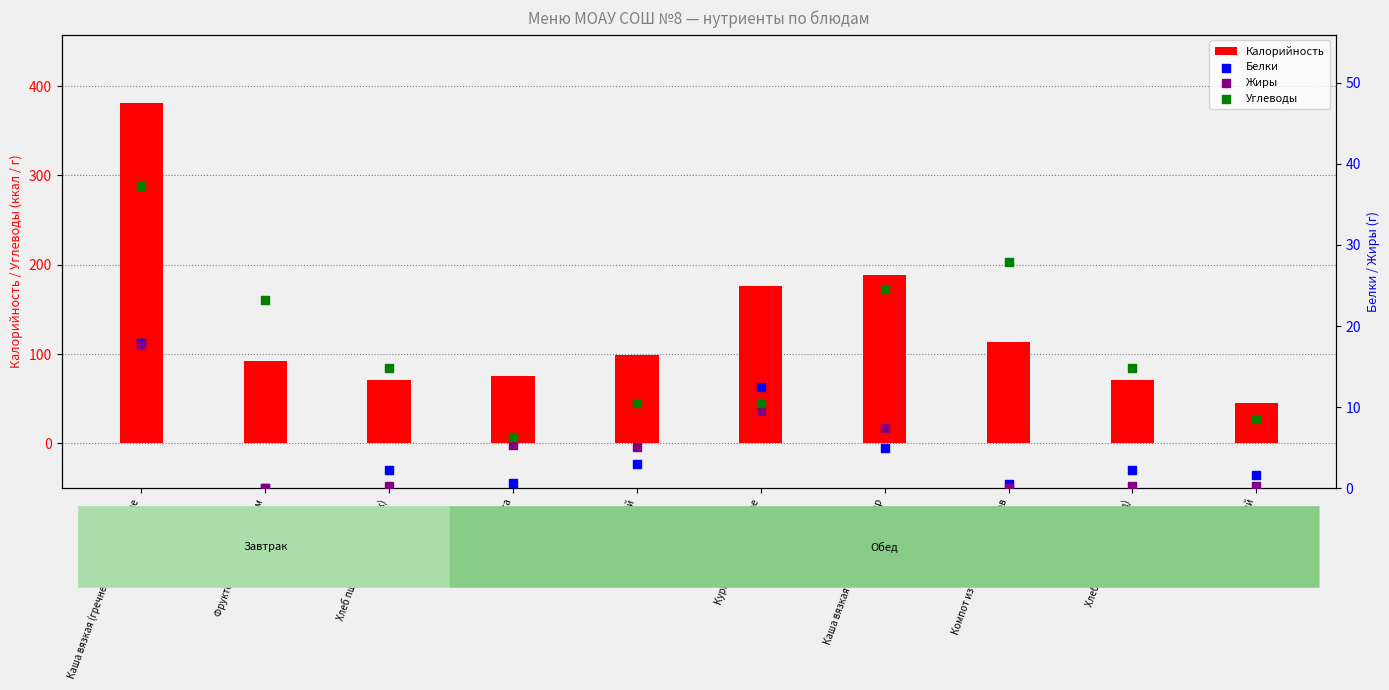

At which category is the sum across all series the highest?

Каша вязкая (гречневая), куриное филе